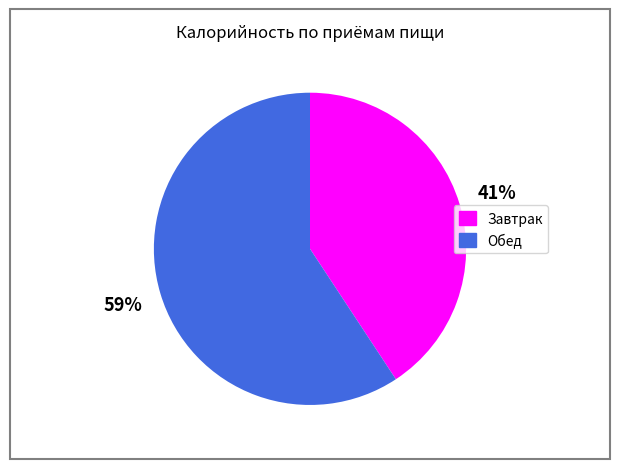

Approximately how many times larger is the value at Завтрак compared to Обед?

0.7